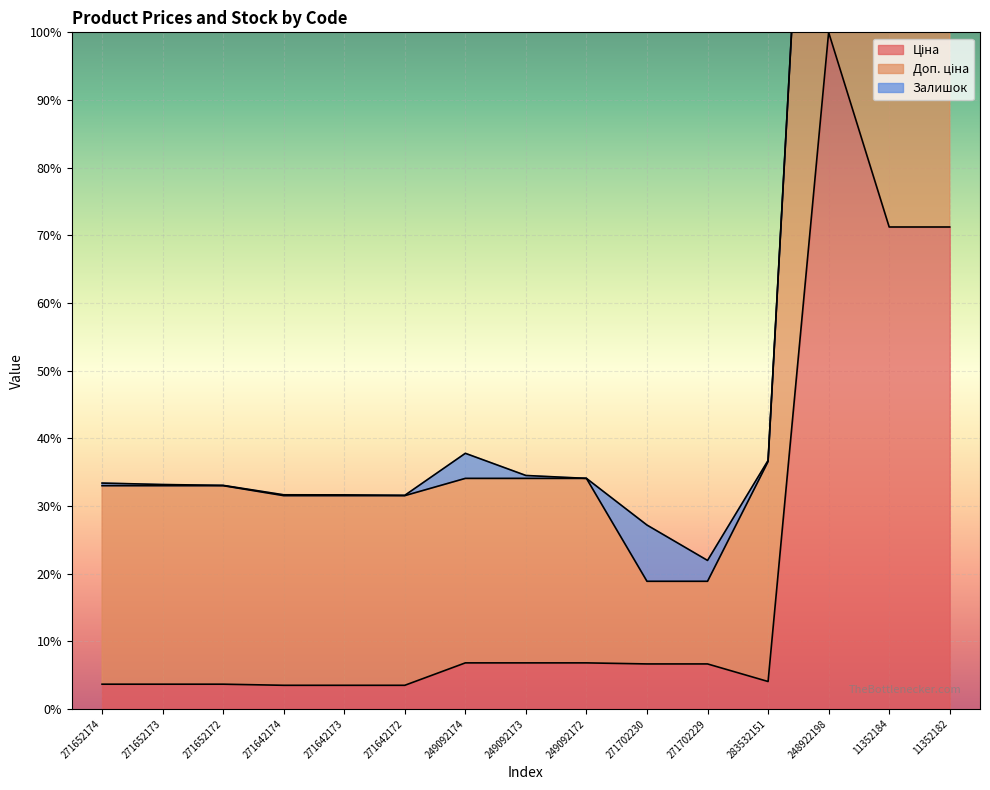

Which series has the largest total across all categories?

Доп. ціна